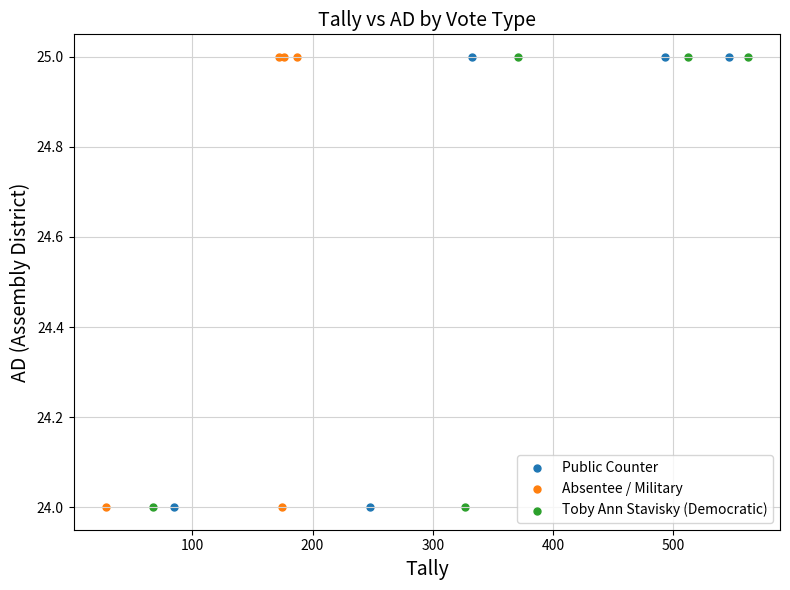

What are all the series names shown in the legend?

Public Counter, Absentee / Military, Toby Ann Stavisky (Democratic)